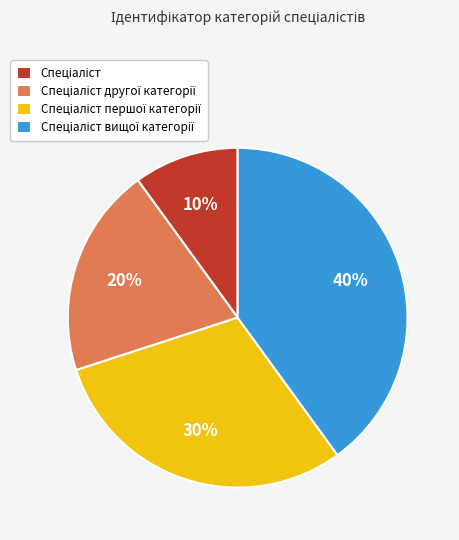

Is there a majority slice in this chart?

No